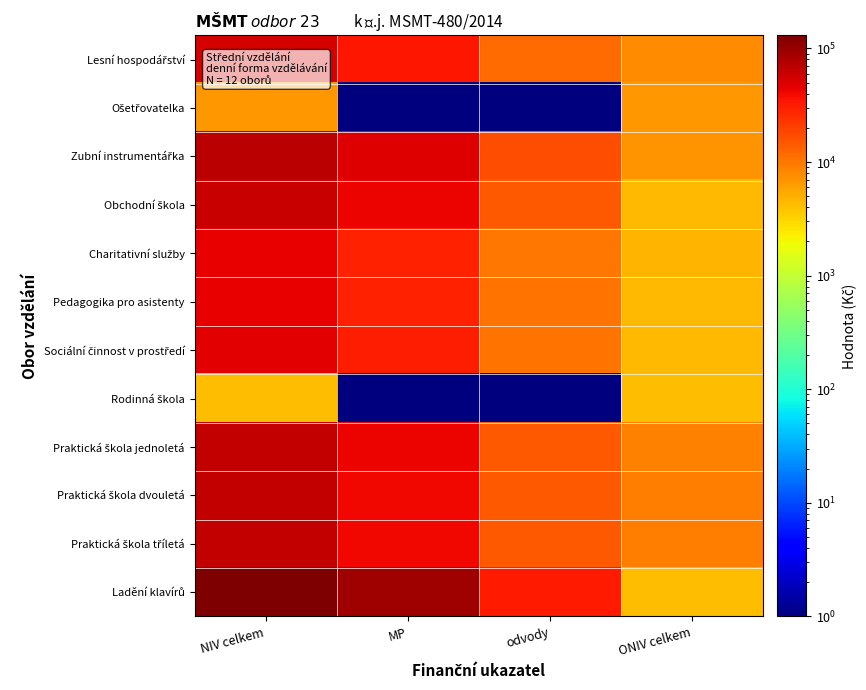

Which series has the largest total across all categories?

Ladění klavírů